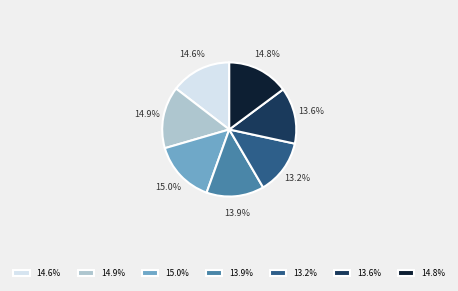

Does 14.6% account for over 50% of the chart?

No